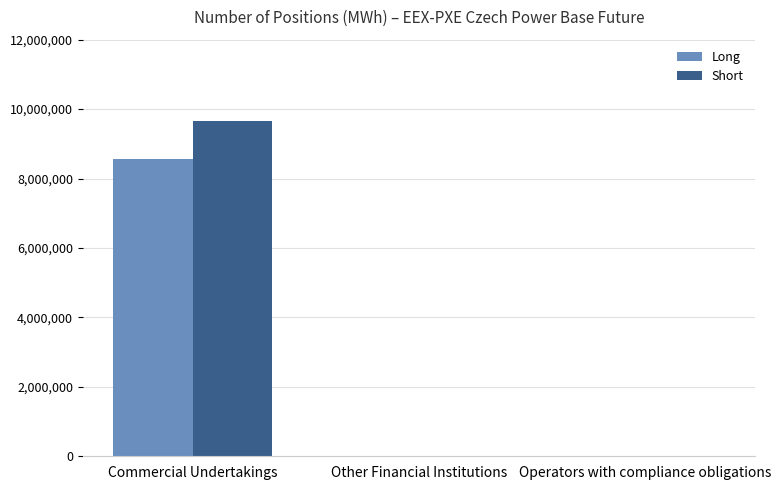

Between Commercial Undertakings and Operators with compliance obligations, which series saw the biggest shift?

Short